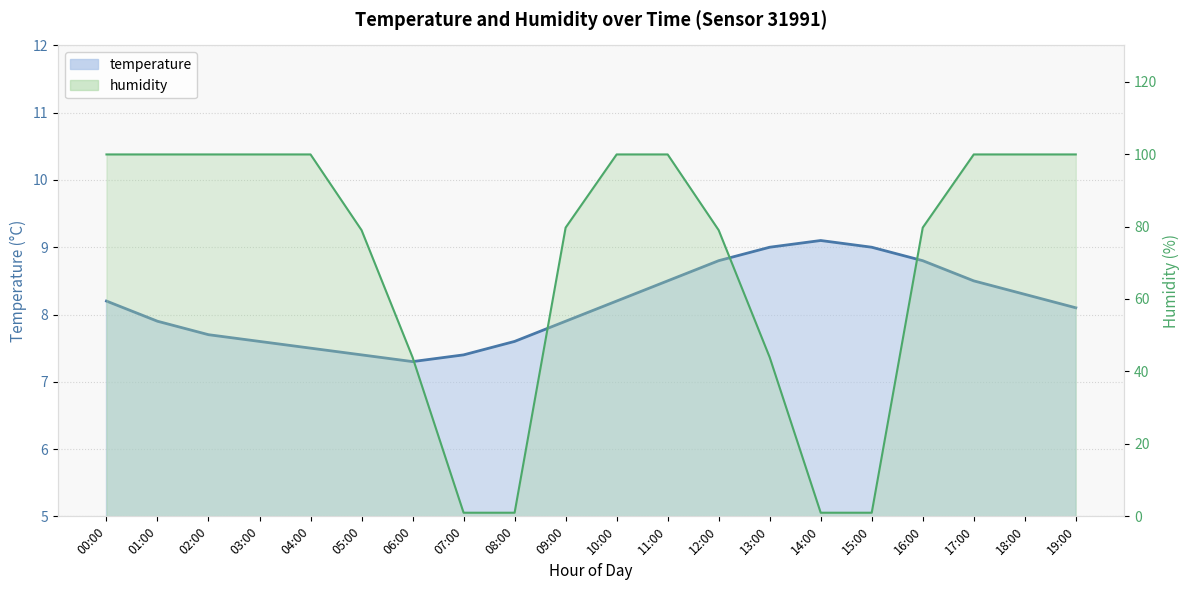

What is the difference between the maximum and minimum values in the temperature series?

1.8